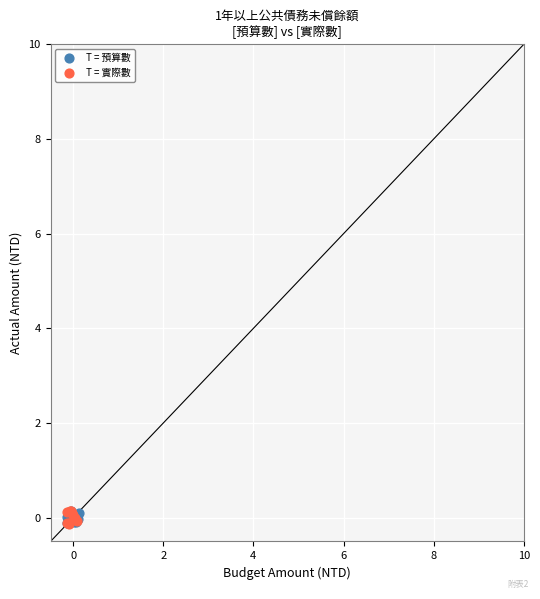

What are all the series names shown in the legend?

T = 預算數, T = 實際數